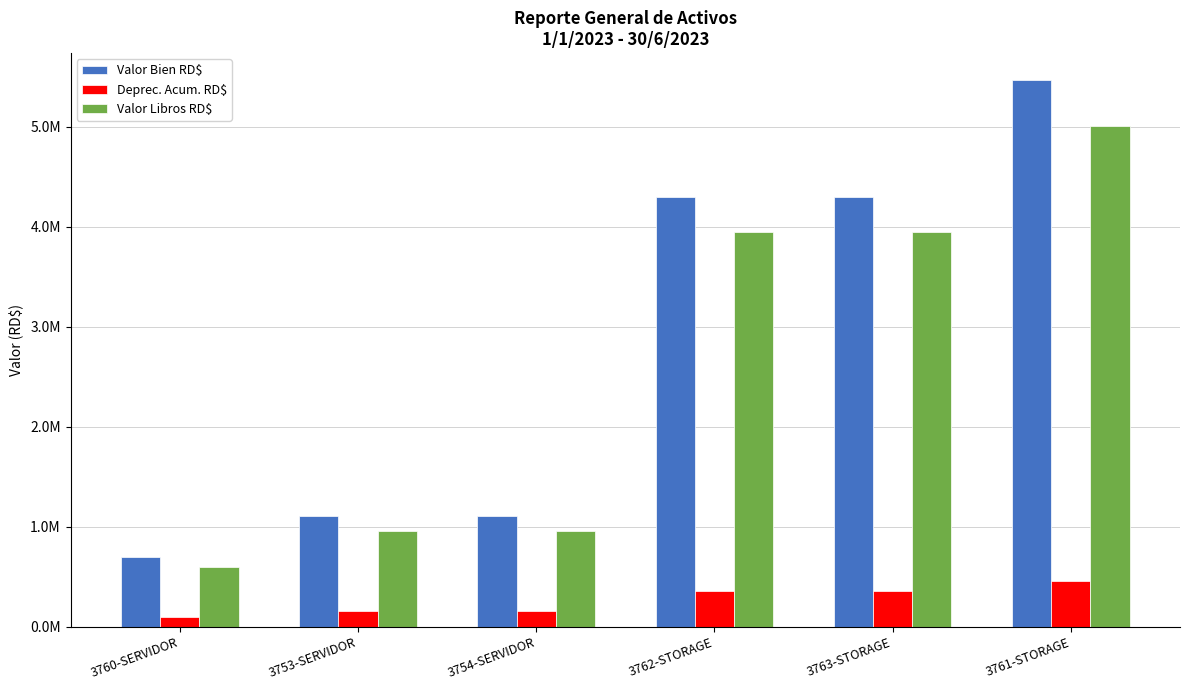

Are the bars grouped side by side (vs. stacked)?

Yes